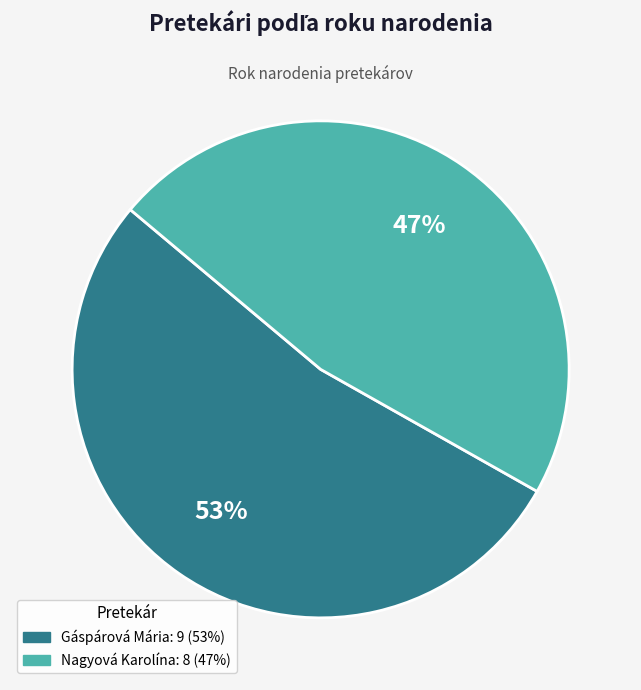

Which slice represents more than half of the pie?

Gáspárová Mária